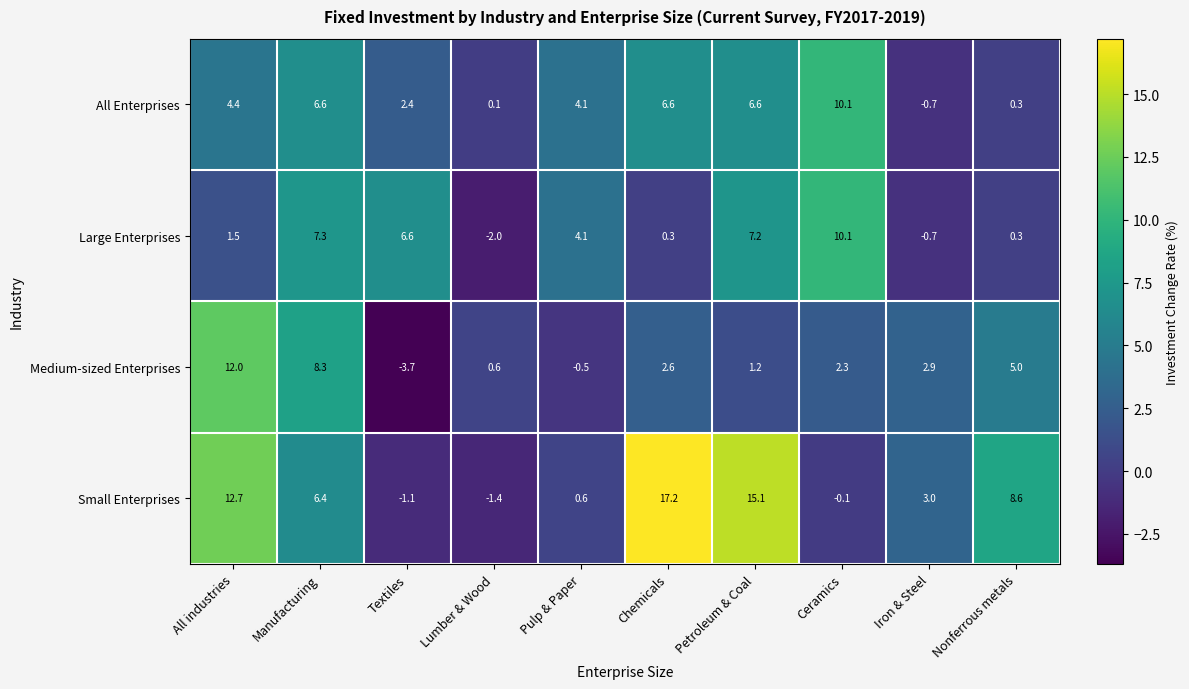

Rank the series at Manufacturing from lowest to highest value.

Small Enterprises, All Enterprises, Large Enterprises, Medium-sized Enterprises